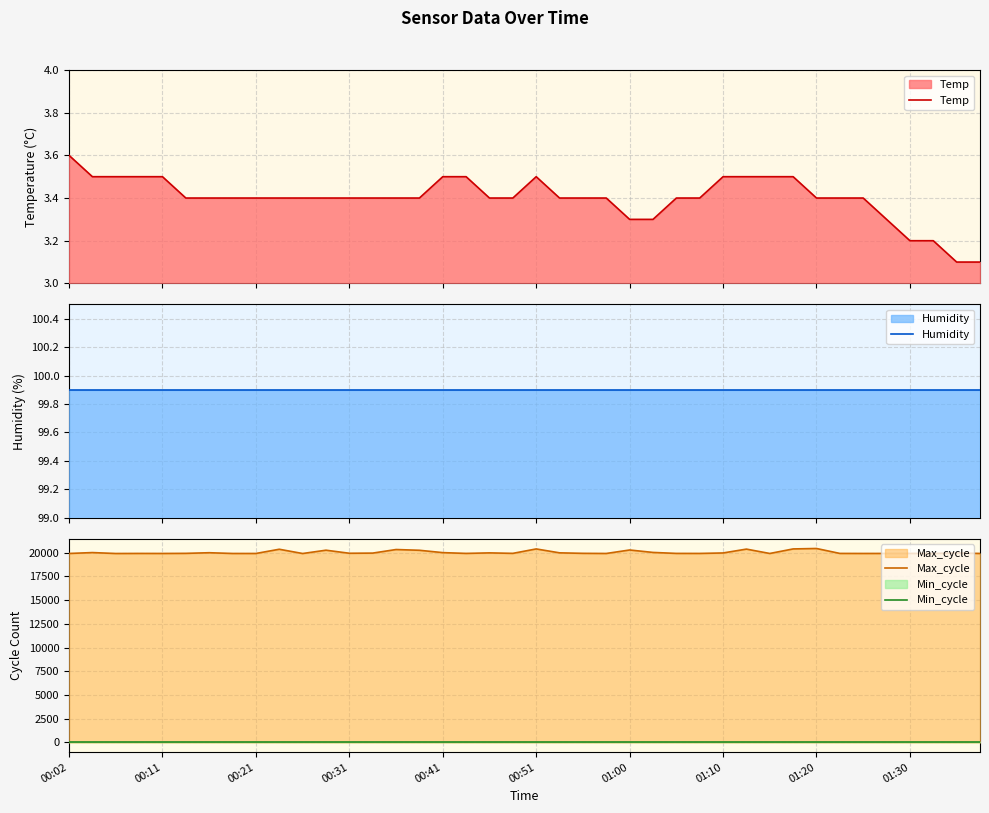

True or false: Max_cycle and Temp intersect in this chart.

False